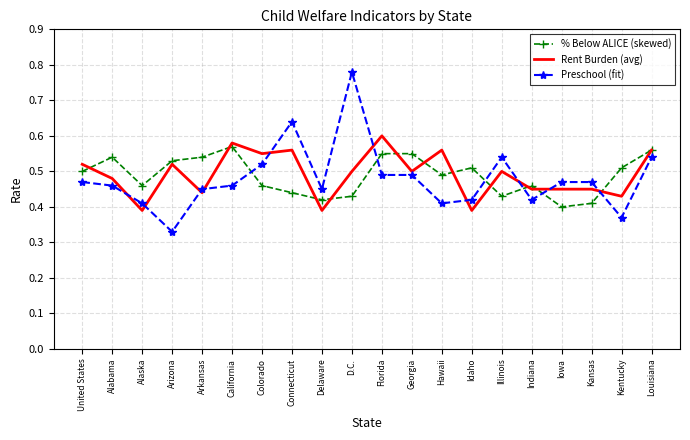

What position from the right is Connecticut?

13